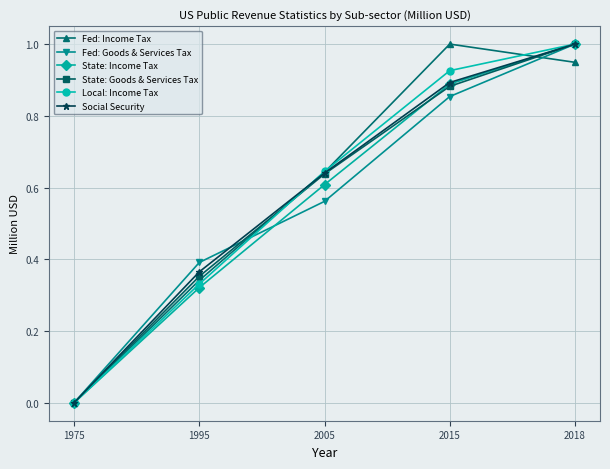

What is the sum of all State: Income Tax values?

2.8